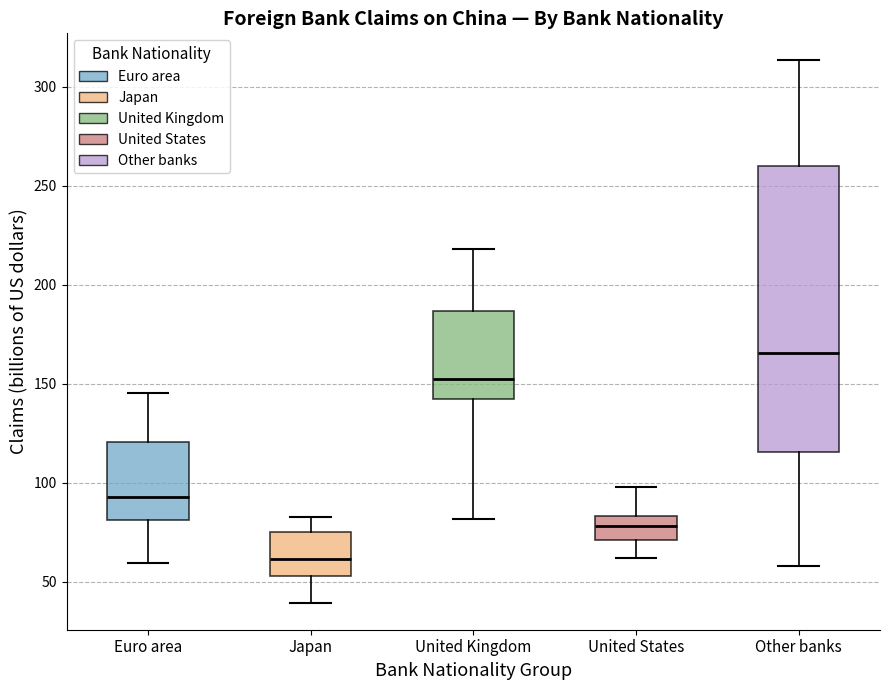

Which box is the tallest, from its lower edge to its upper edge?

Other banks